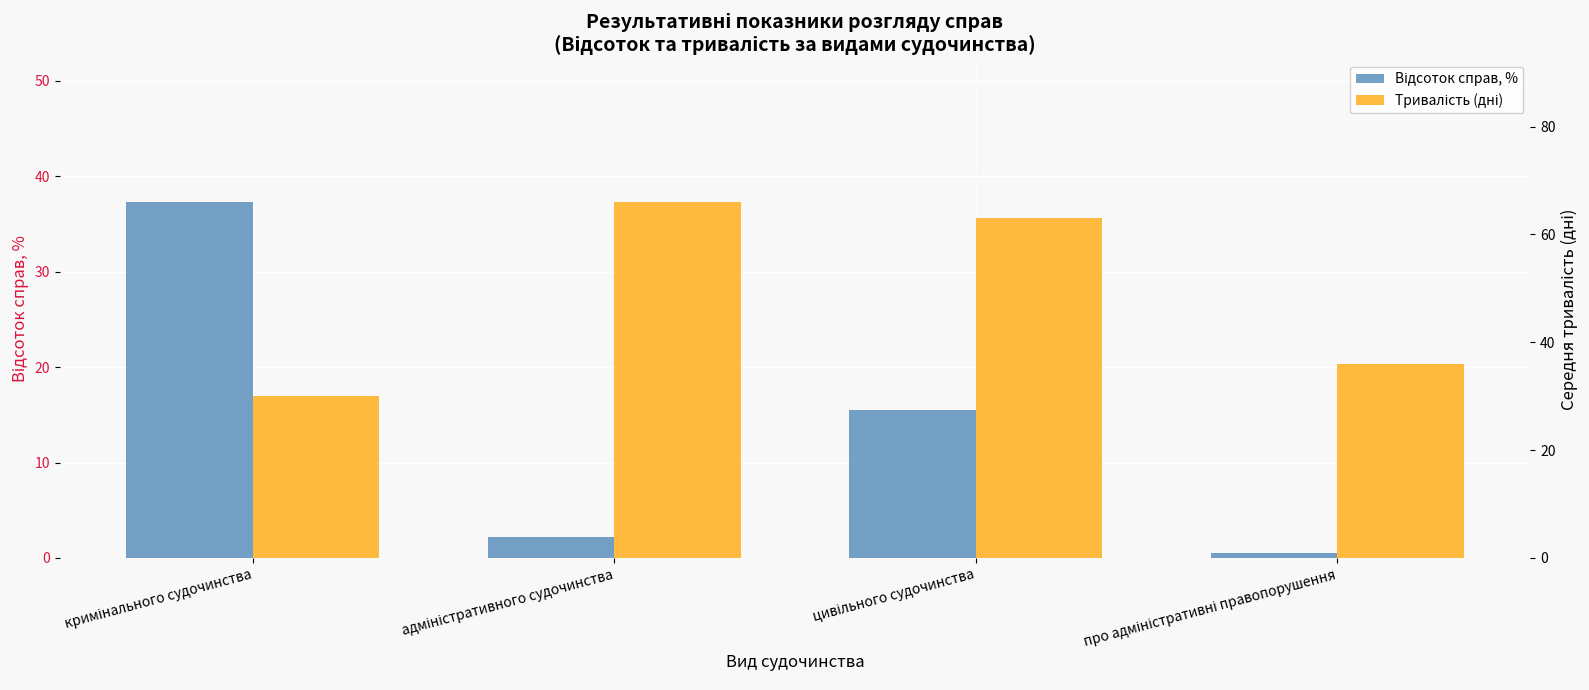

Reading left to right, list all the values displayed in this chart.

Відсоток справ, %: кримінального судочинства=37.3	адміністративного судочинства=2.2	цивільного судочинства=15.5	про адміністративні правопорушення=0.5
Тривалість (дні): кримінального судочинства=30.0	адміністративного судочинства=66.0	цивільного судочинства=63.0	про адміністративні правопорушення=36.0